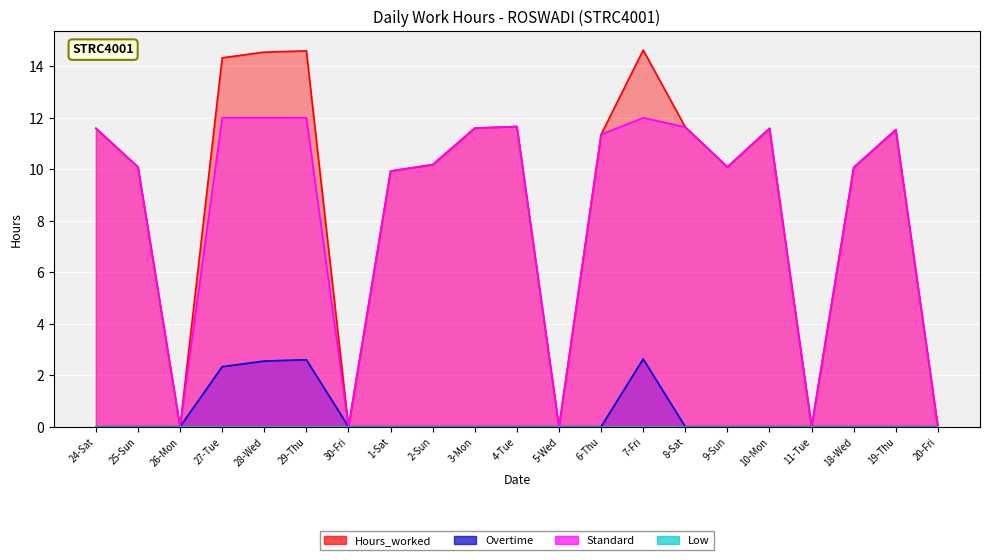

The Overtime series shows -1.6 at 10-Mon. True or false?

False